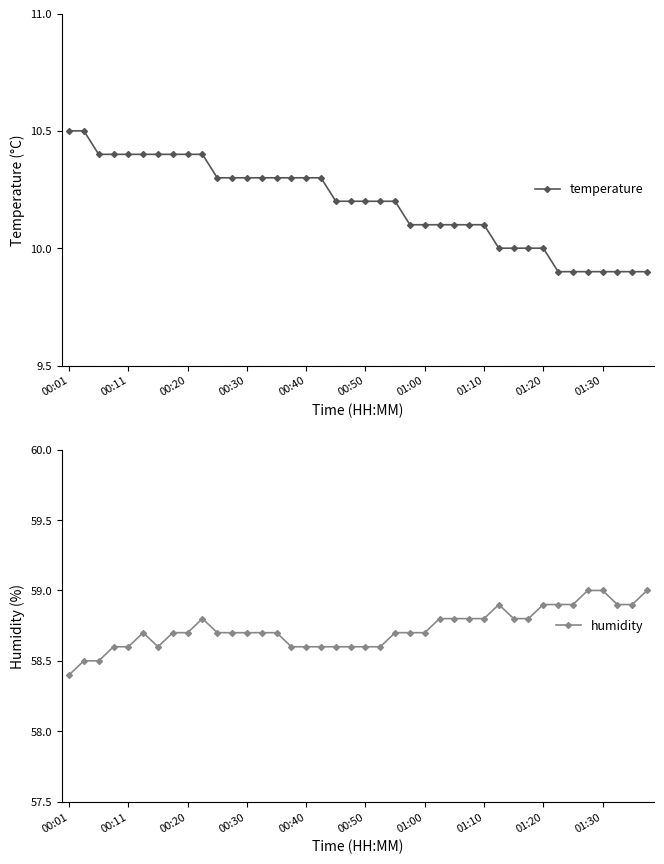

In humidity, how many points are lower than both neighbors (excluding endpoints)?

1